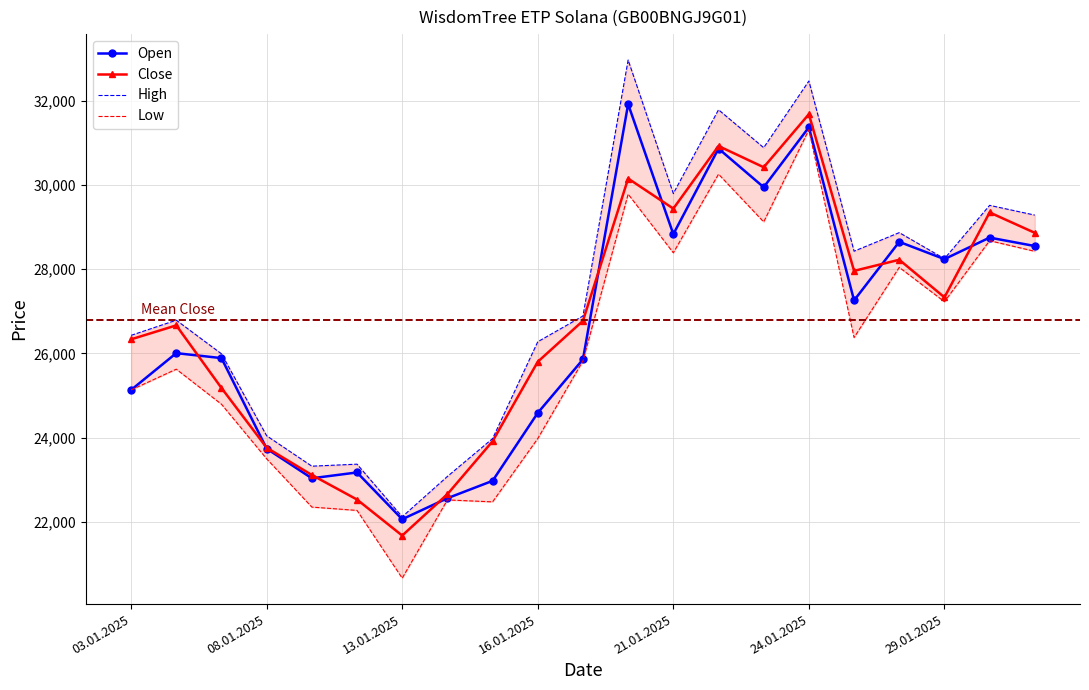

How many interior local peaks does the Low series have?

7